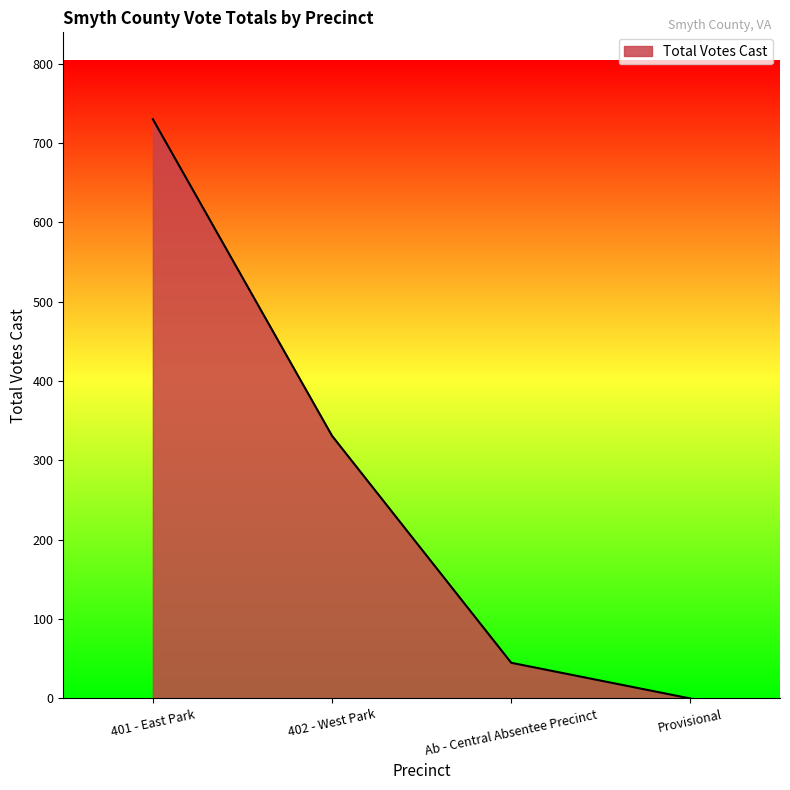

What is the sum of the values at Ab - Central Absentee Precinct and Provisional?

45